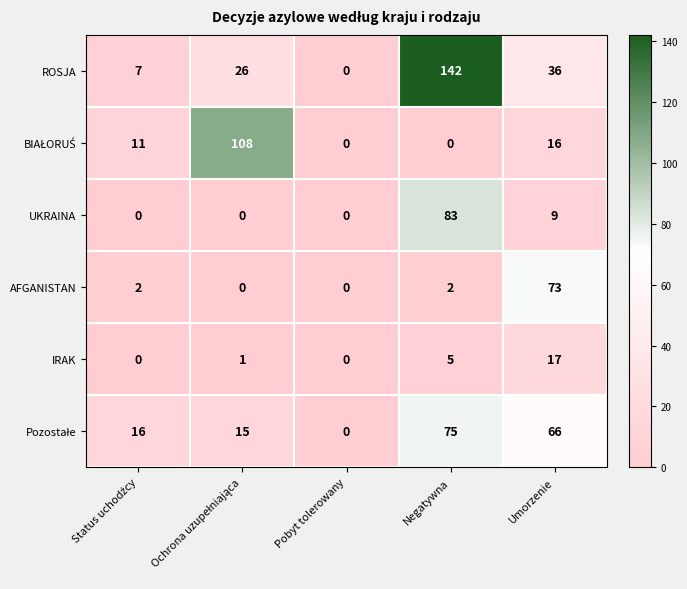

Which series has the widest spread of values?

ROSJA